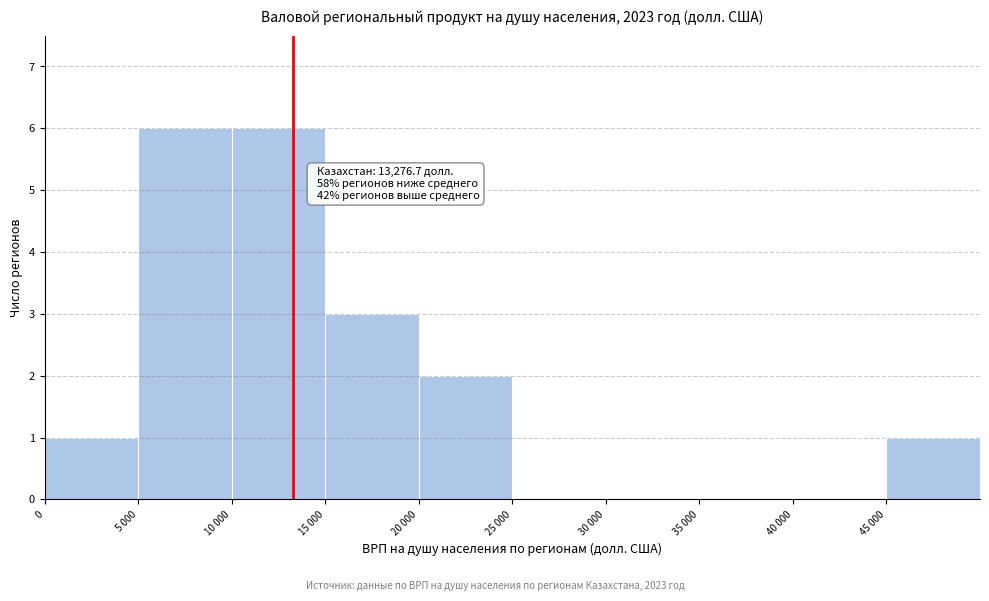

Reading left to right, transcribe all the data shown in this chart.

0=1	5 000=6	10 000=6	15 000=3	20 000=2	25 000=0	30 000=0	35 000=0	40 000=0	45 000=1